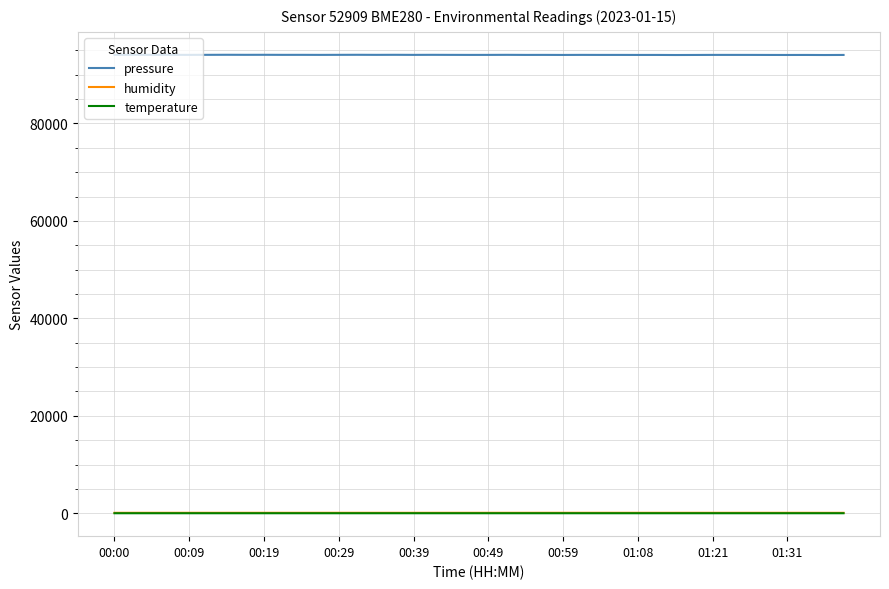

Which series has the largest total across all categories?

pressure